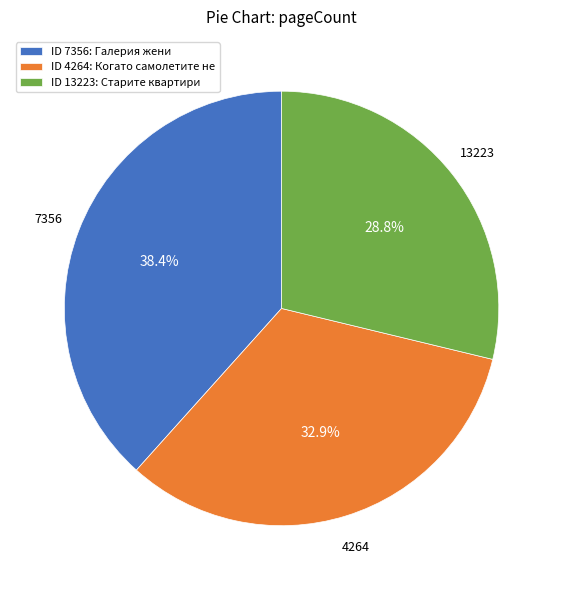

Approximately how many times larger is the value at 7356 compared to 13223?

1.3